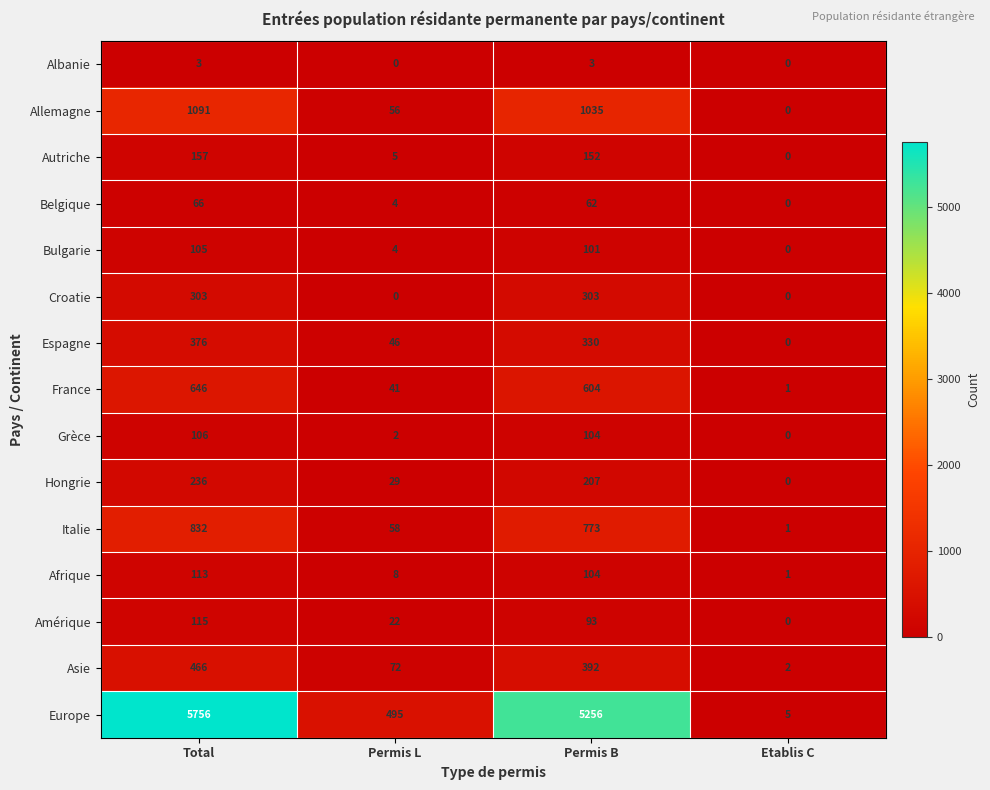

What is the difference between the second highest and second lowest values in the Italie series?

715